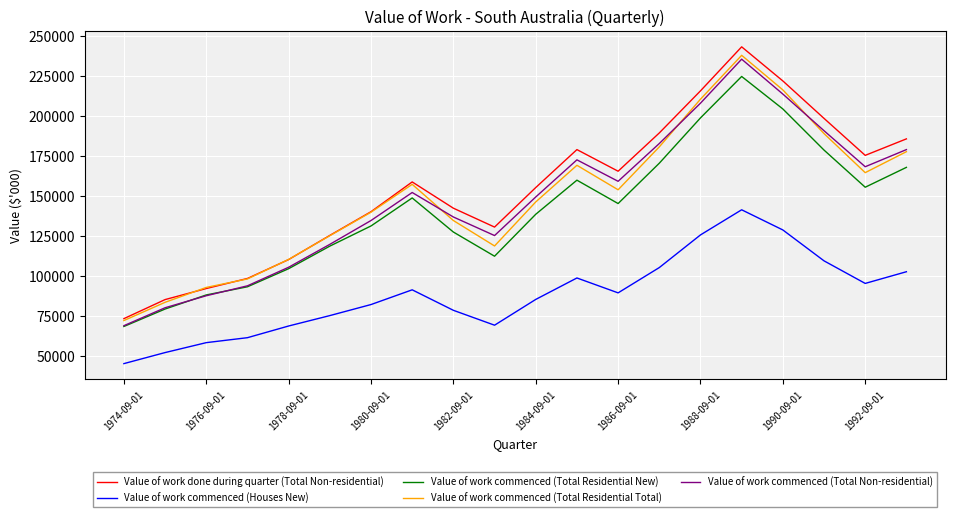

What is the highest value of the Value of work commenced (Total Residential New) series?

224600